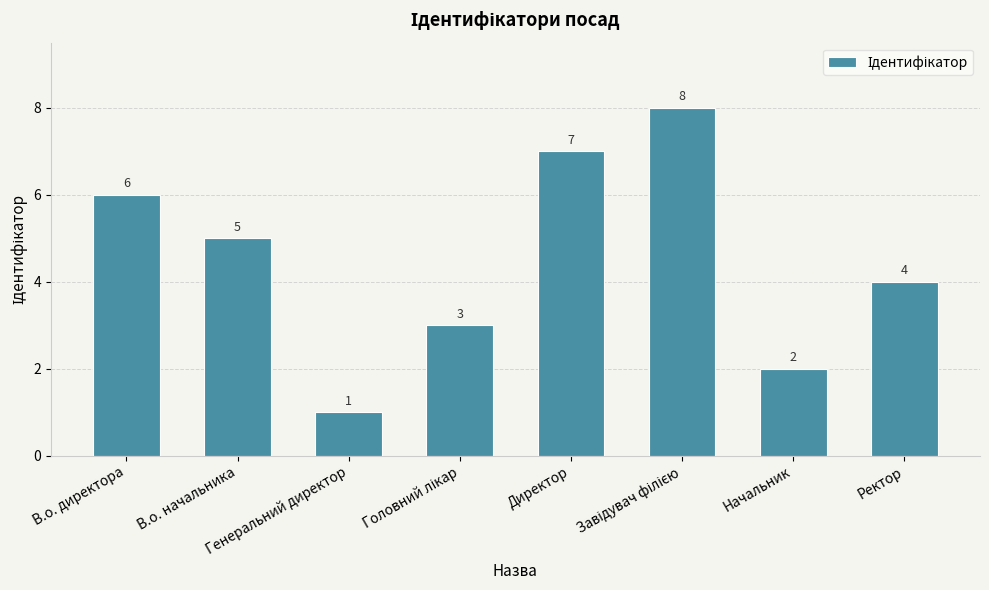

How many bars are there in total?

8